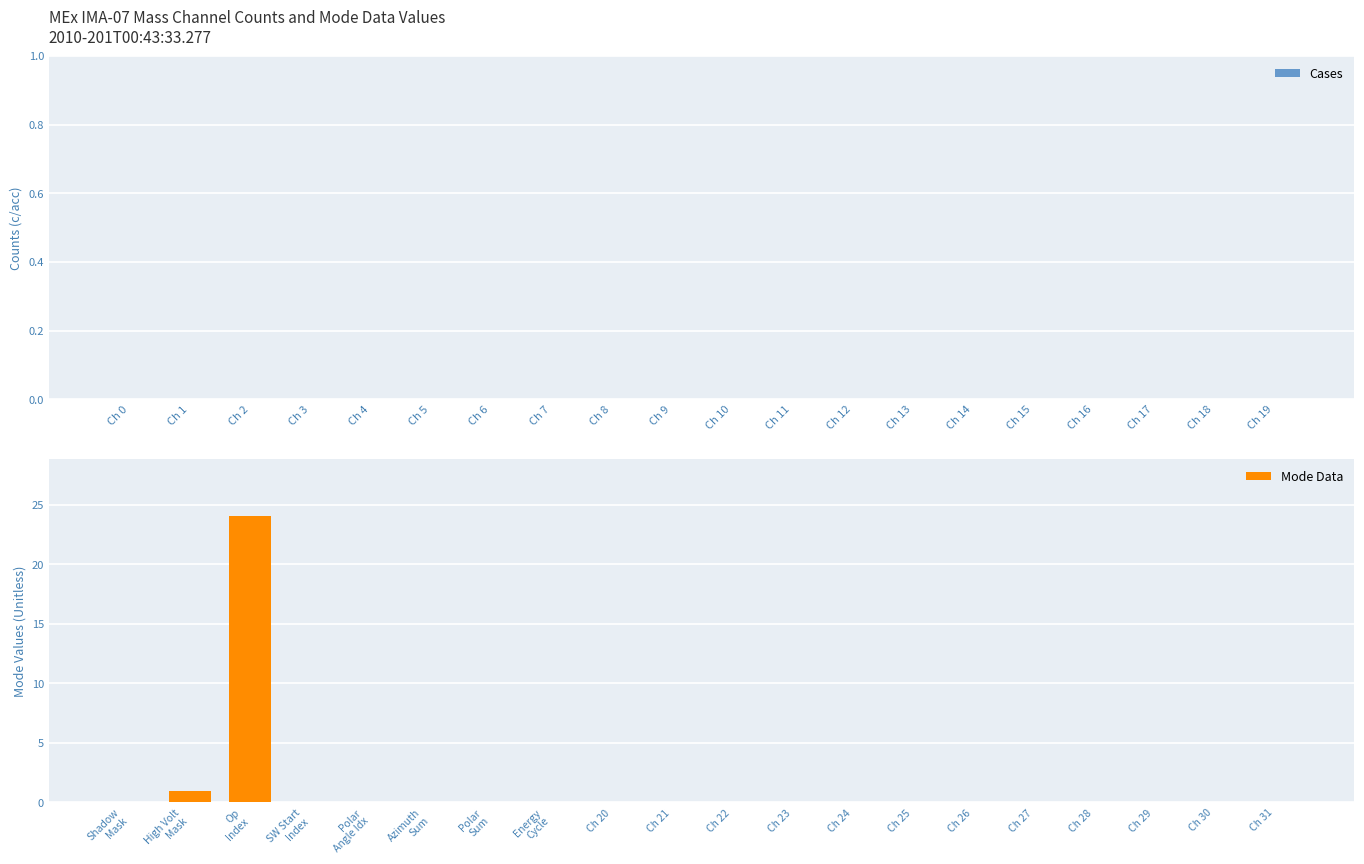

True or false: the data shows 0 at Ch 31.

True